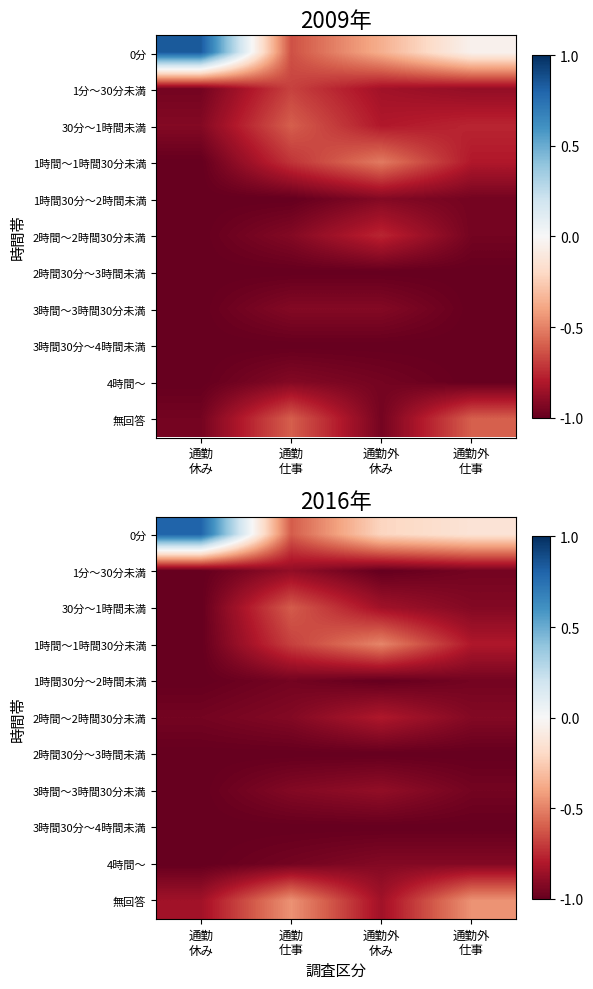

Which category has the highest value across all series?

通勤
休み